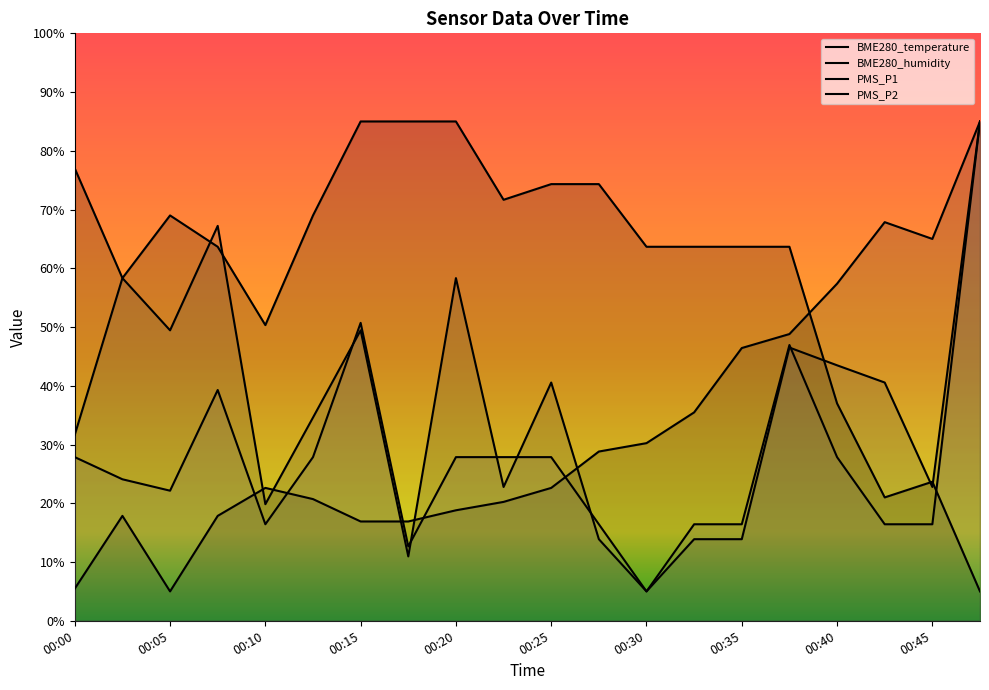

Reading left to right, extract all data points from this chart.

BME280_temperature: 77.0	58.3	69.0	63.7	50.3	69.0	85.0	85.0	85.0	71.7	74.3	74.3	63.7	63.7	63.7	63.7	37.0	21.0	23.7	5.0
BME280_humidity: 5.5	17.9	5.0	17.9	22.6	20.7	16.9	16.9	18.8	20.2	22.6	28.8	30.2	35.5	46.4	48.8	57.4	67.9	65.0	85.0
PMS_P1: 31.7	58.3	49.4	67.2	19.8	34.6	49.4	11.0	58.3	22.8	40.6	13.9	5.0	13.9	13.9	46.5	43.5	40.6	22.8	85.0
PMS_P2: 27.9	24.1	22.1	39.3	16.4	27.9	50.7	12.7	27.9	27.9	27.9	16.4	5.0	16.4	16.4	46.9	27.9	16.4	16.4	85.0